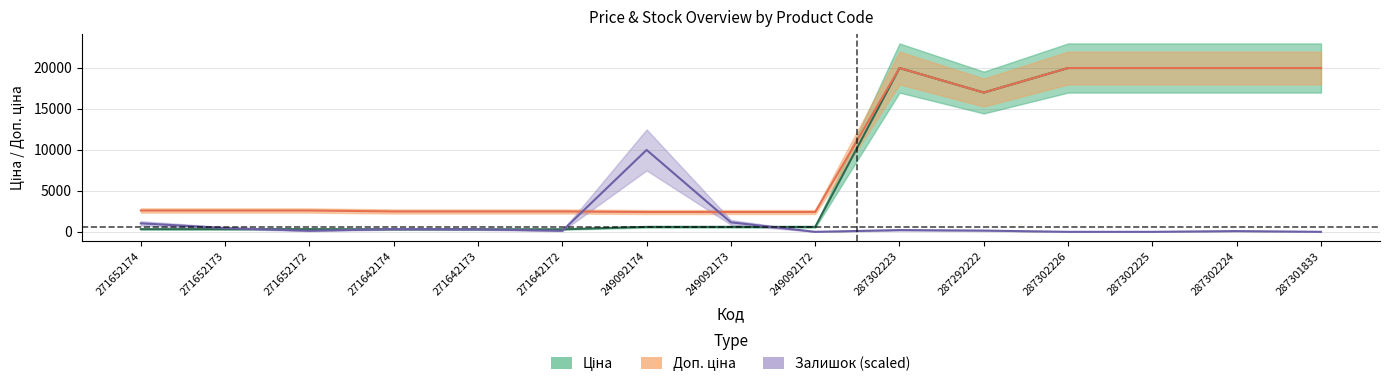

What position from the right is 287292222?

5